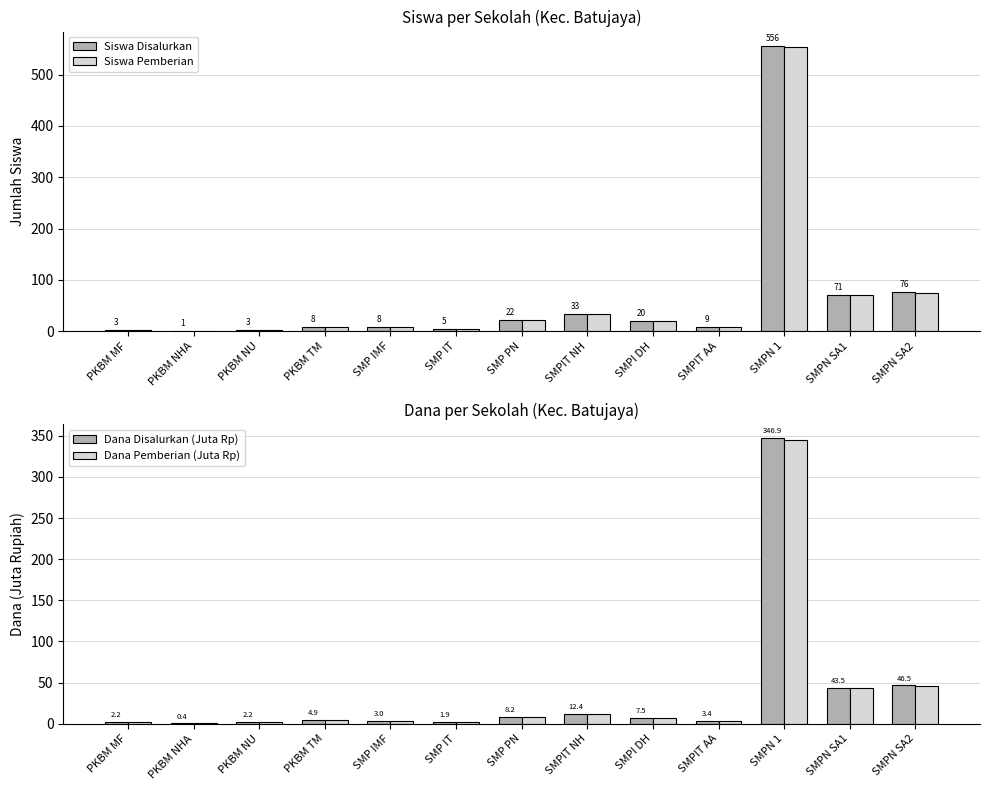

Rank the series by their maximum value, from highest to lowest.

Siswa Disalurkan, Siswa Pemberian, Dana Disalurkan (Juta Rp), Dana Pemberian (Juta Rp)